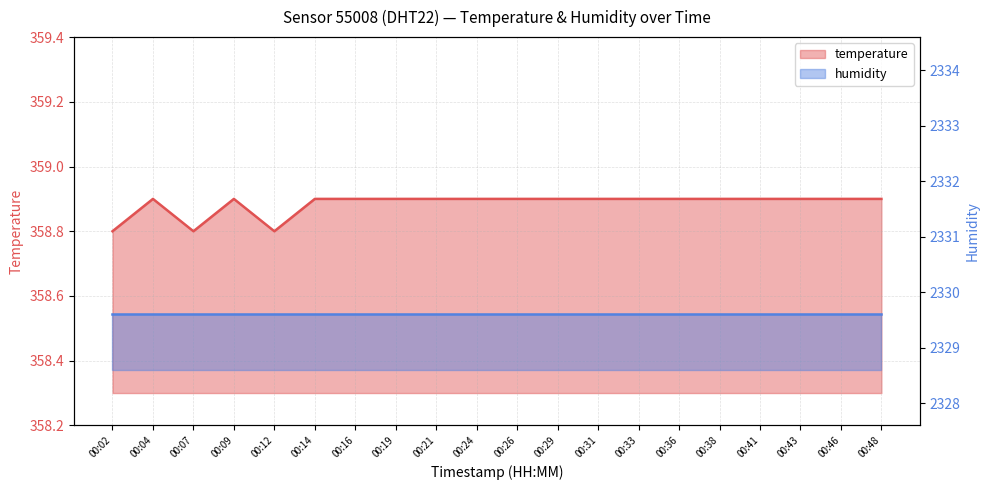

What is the value of the 8th point from the left?

358.9